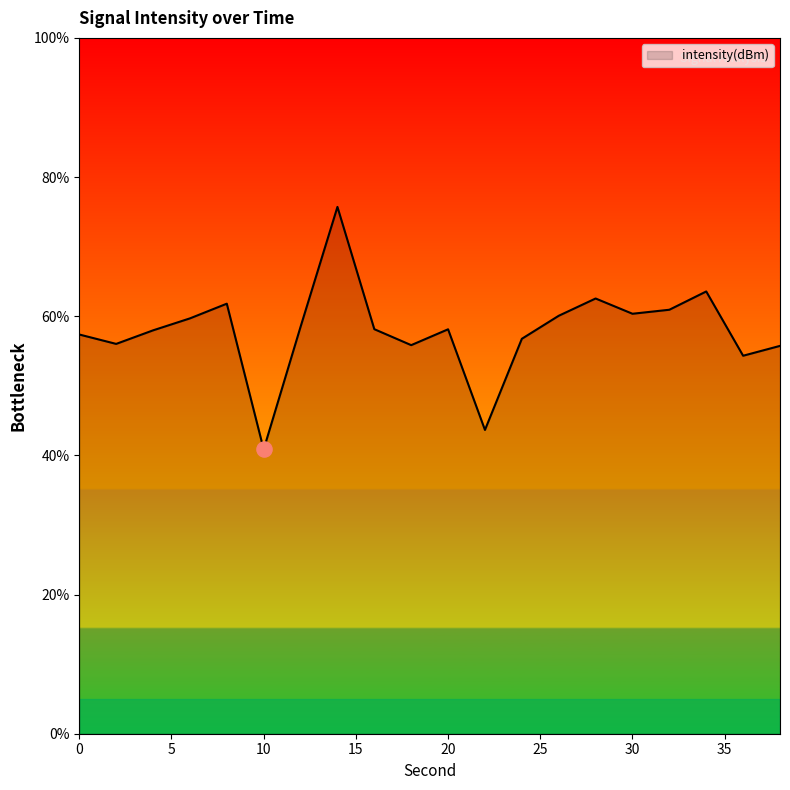

What is the greatest value displayed?

75.7